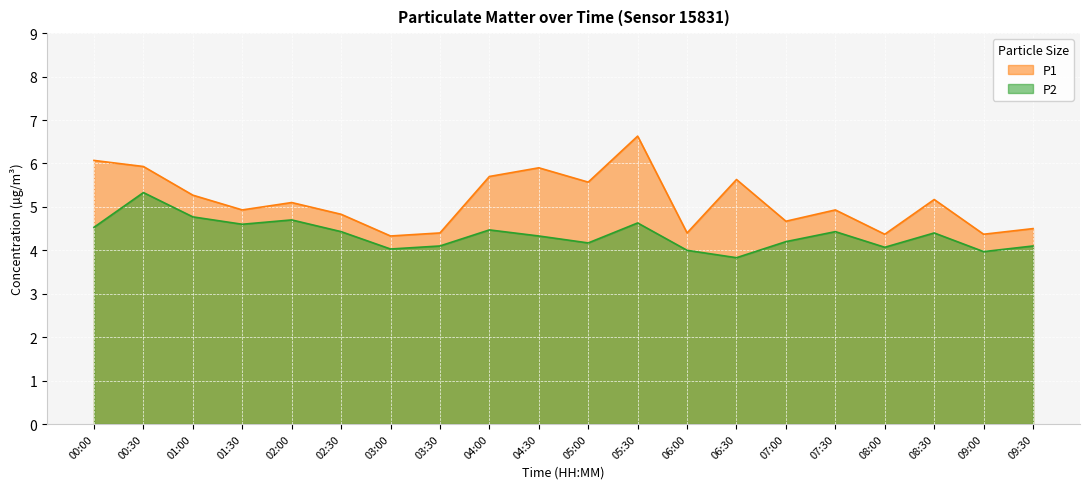

Reading right to left, extract all data points from this chart.

P1: 4.5	4.4	5.2	4.4	4.9	4.7	5.6	4.4	6.6	5.6	5.9	5.7	4.4	4.3	4.8	5.1	4.9	5.3	5.9	6.1
P2: 4.1	4.0	4.4	4.1	4.4	4.2	3.8	4.0	4.6	4.2	4.3	4.5	4.1	4.0	4.4	4.7	4.6	4.8	5.3	4.5